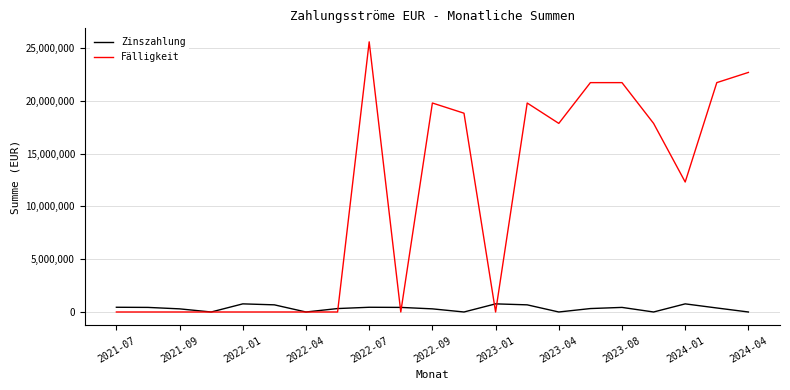

What is the highest value of the Zinszahlung series?

769687.5